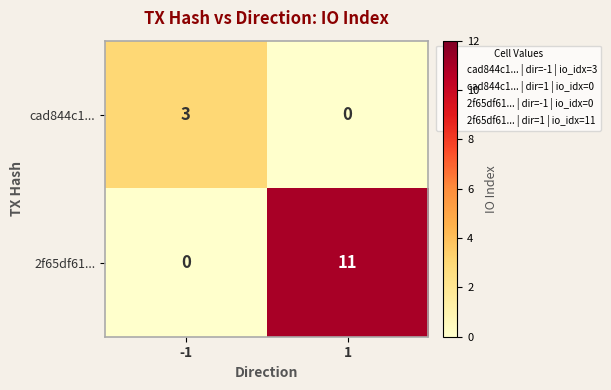

What is the sum of all 2f65df61... values?

11